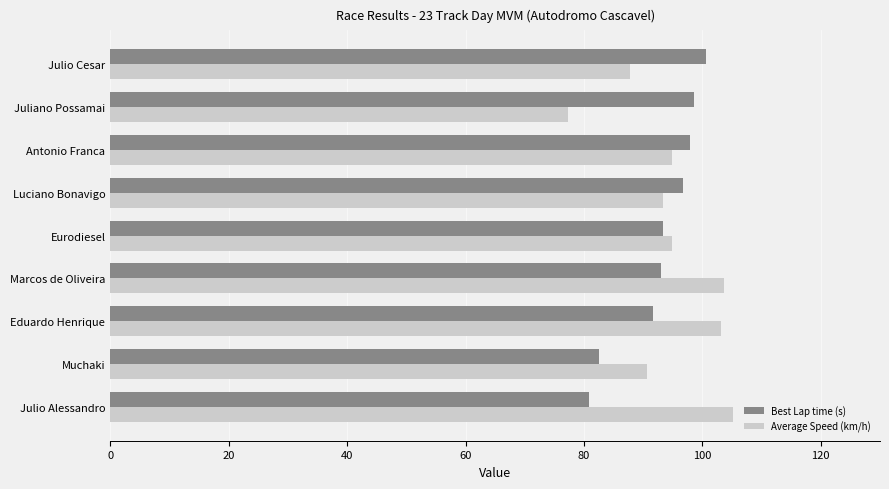

Which series changed the most between Julio Alessandro and Marcos de Oliveira?

Best Lap time (s)